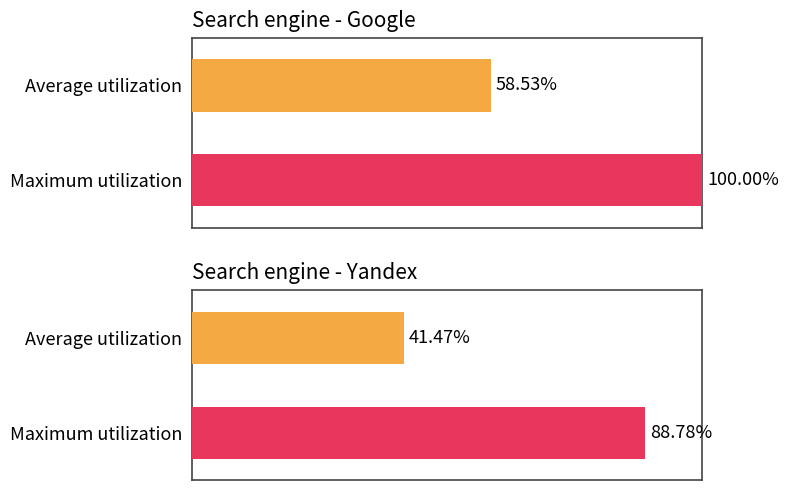

Which label corresponds to the largest value in the chart?

Google